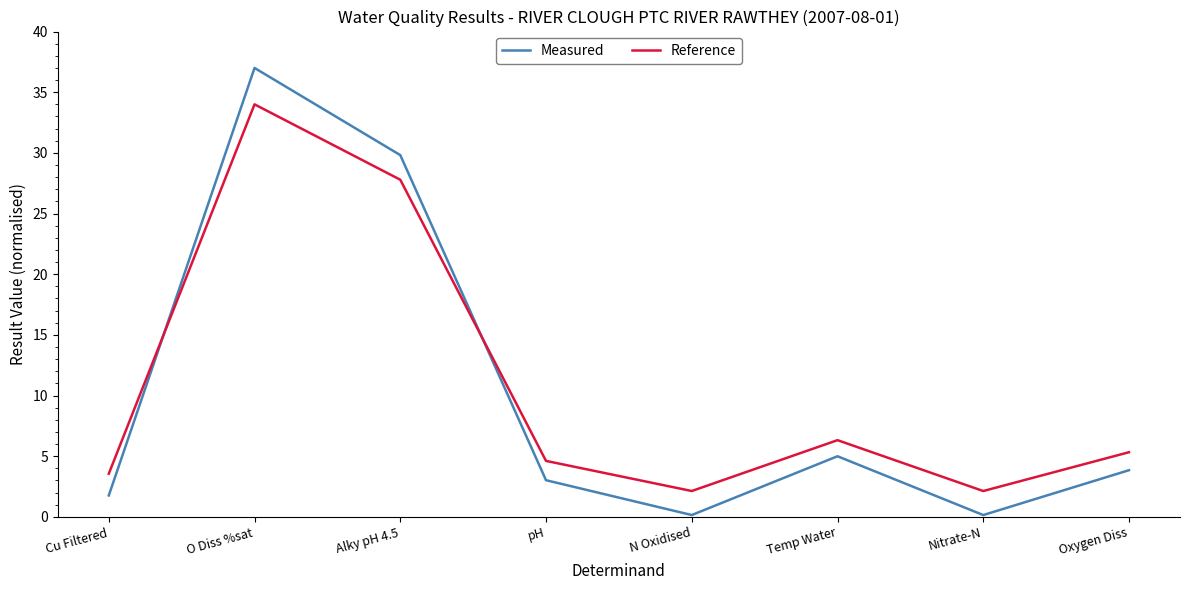

What position from the left is Temp Water?

6